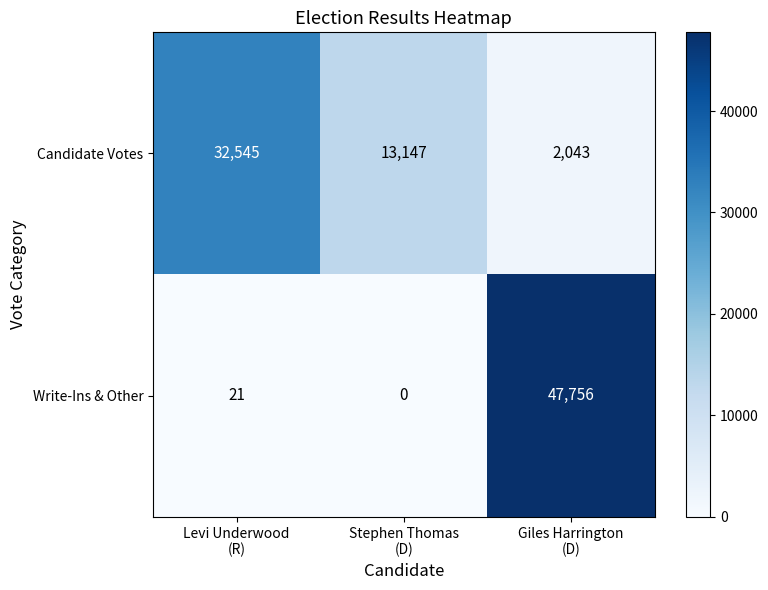

Rank the series by their maximum value, from highest to lowest.

Write-Ins & Other, Candidate Votes